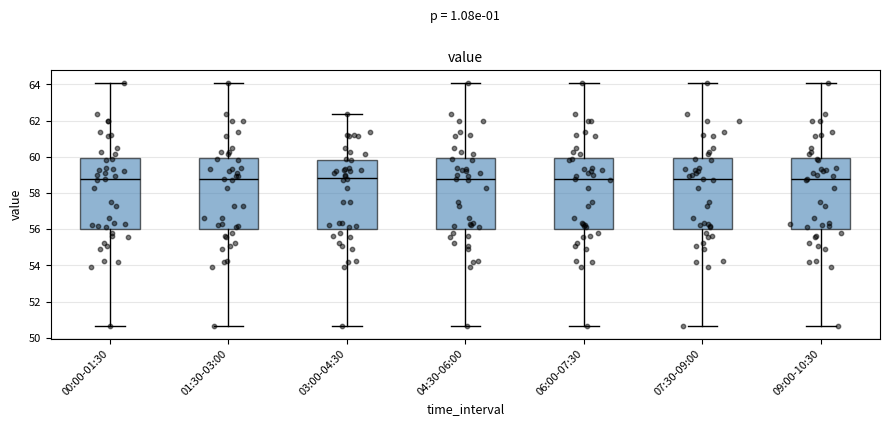

Reading left to right, transcribe this box plot: for each box, give where its median line is, the range the box spans, and where its two whiskers end, as read against the y-axis. The values are not printed on the chart, so give them approximately, as read against the axis.

00:00-01:30: median 58.8, box 56.0 to 60.0, whiskers 50.6 to 64.2
01:30-03:00: median 58.8, box 56.0 to 60.0, whiskers 50.6 to 64.2
03:00-04:30: median 58.8, box 56.0 to 59.8, whiskers 50.6 to 62.4
04:30-06:00: median 58.8, box 56.0 to 60.0, whiskers 50.6 to 64.2
06:00-07:30: median 58.8, box 56.0 to 60.0, whiskers 50.6 to 64.2
07:30-09:00: median 58.8, box 56.0 to 60.0, whiskers 50.6 to 64.2
09:00-10:30: median 58.8, box 56.0 to 60.0, whiskers 50.6 to 64.2